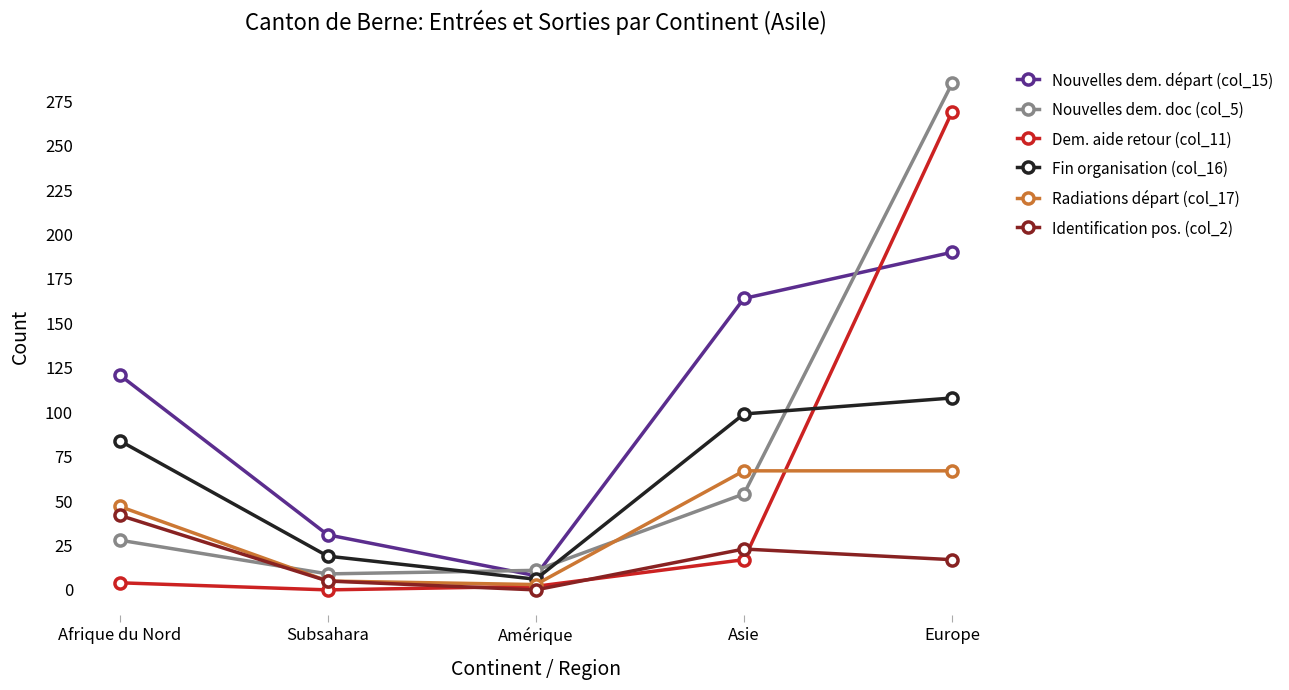

Is this an area chart (filled region under the line)?

No